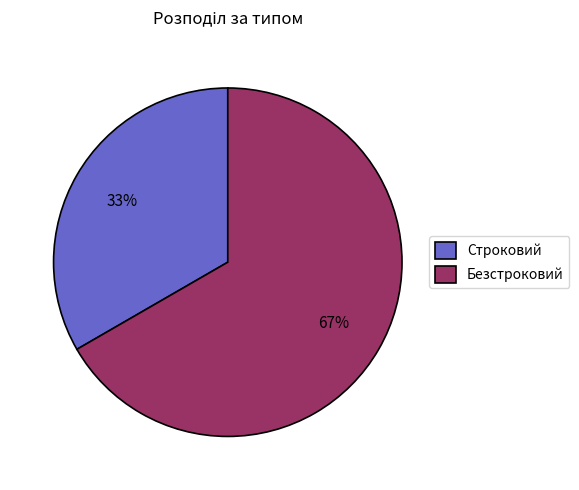

Does Безстроковий account for over 50% of the chart?

Yes